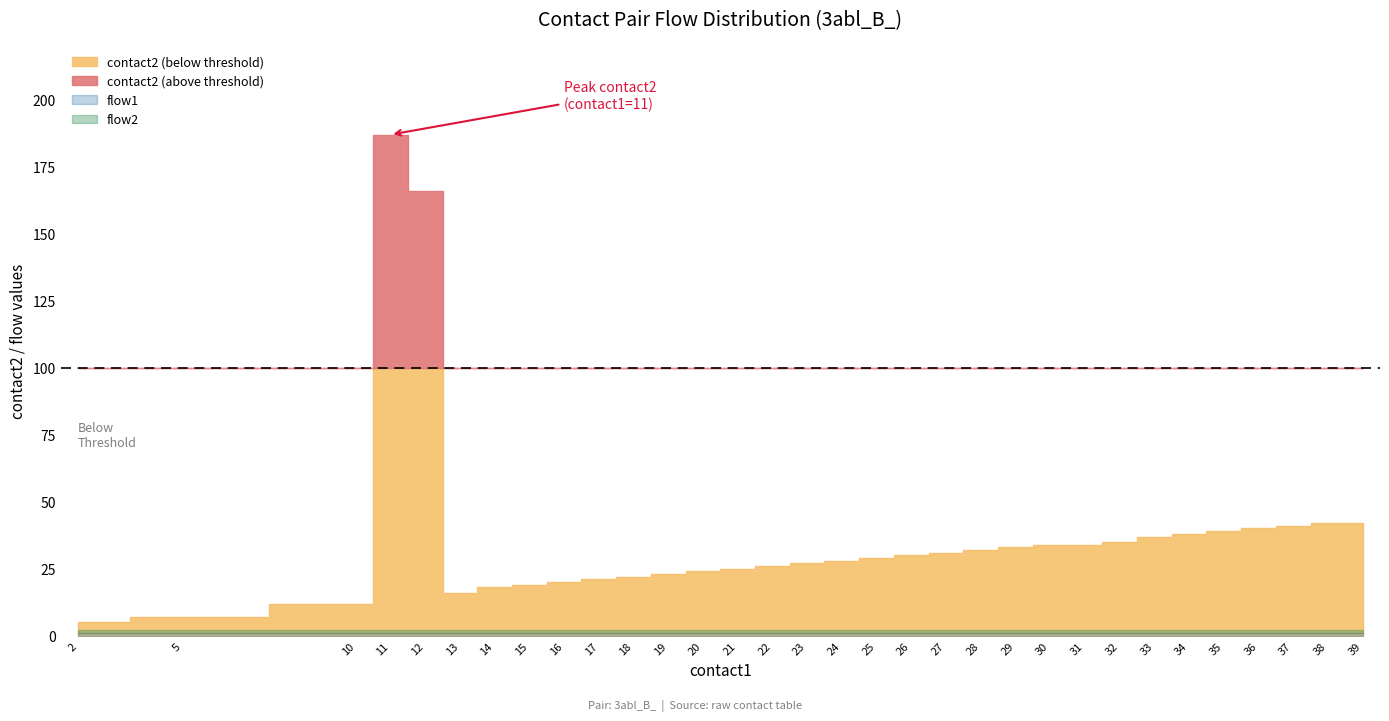

What is the maximum value for flow2?

1